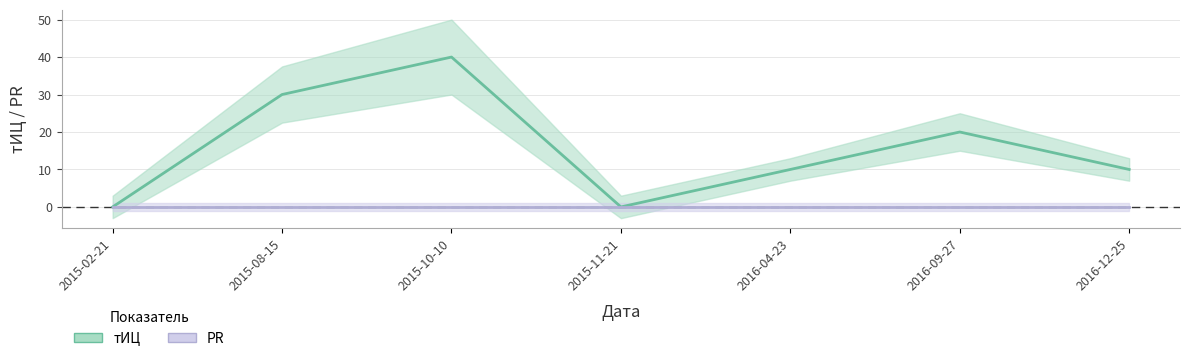

Which series has the largest total across all categories?

тИЦ